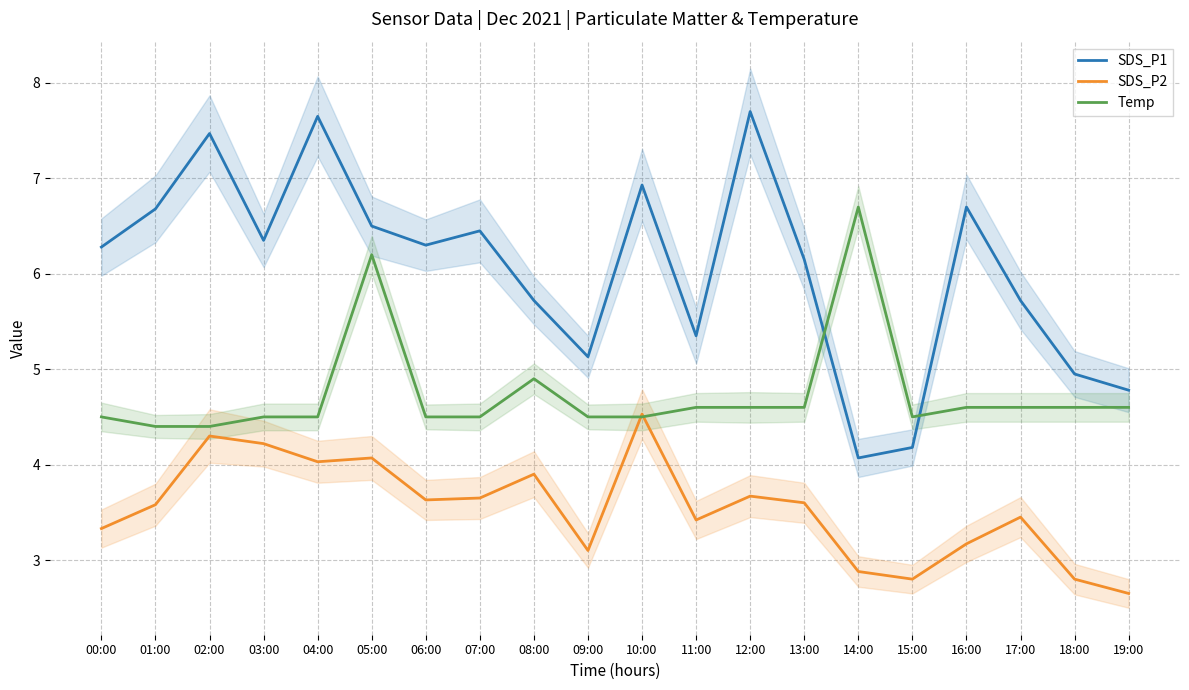

The value of SDS_P1 at 05:00 is 6.5. True or false?

True